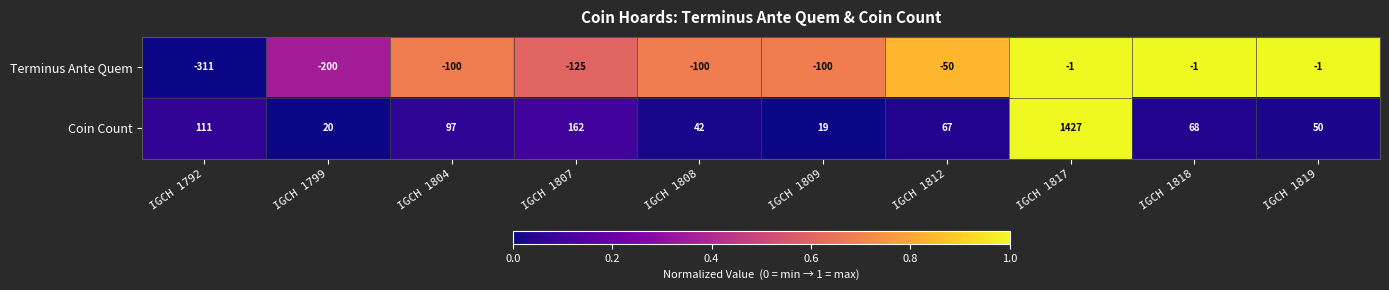

Between IGCH 1792 and IGCH 1812, which series saw the biggest shift?

Terminus Ante Quem